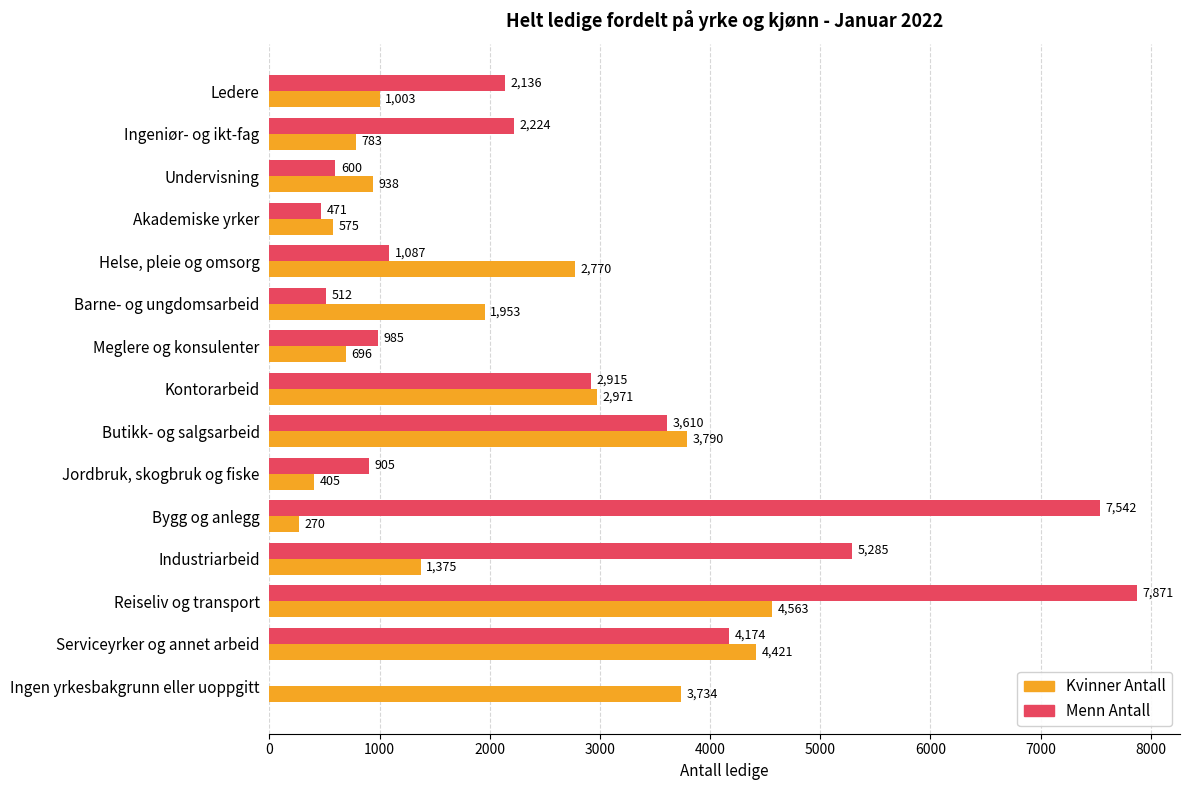

Which series has the largest total across all categories?

Menn Antall